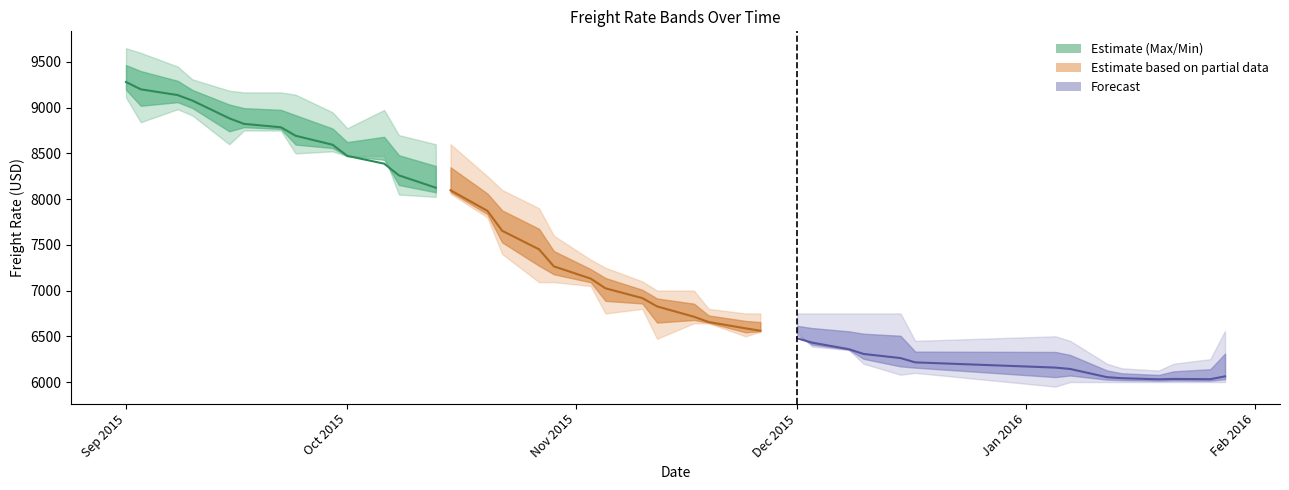

True or false: the data has more than 0 interior local peaks.

False